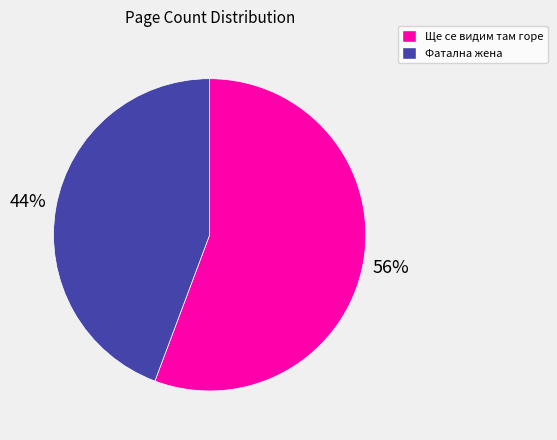

To the nearest percent, what is the combined percentage of Фатална жена and Ще се видим там горе?

100%